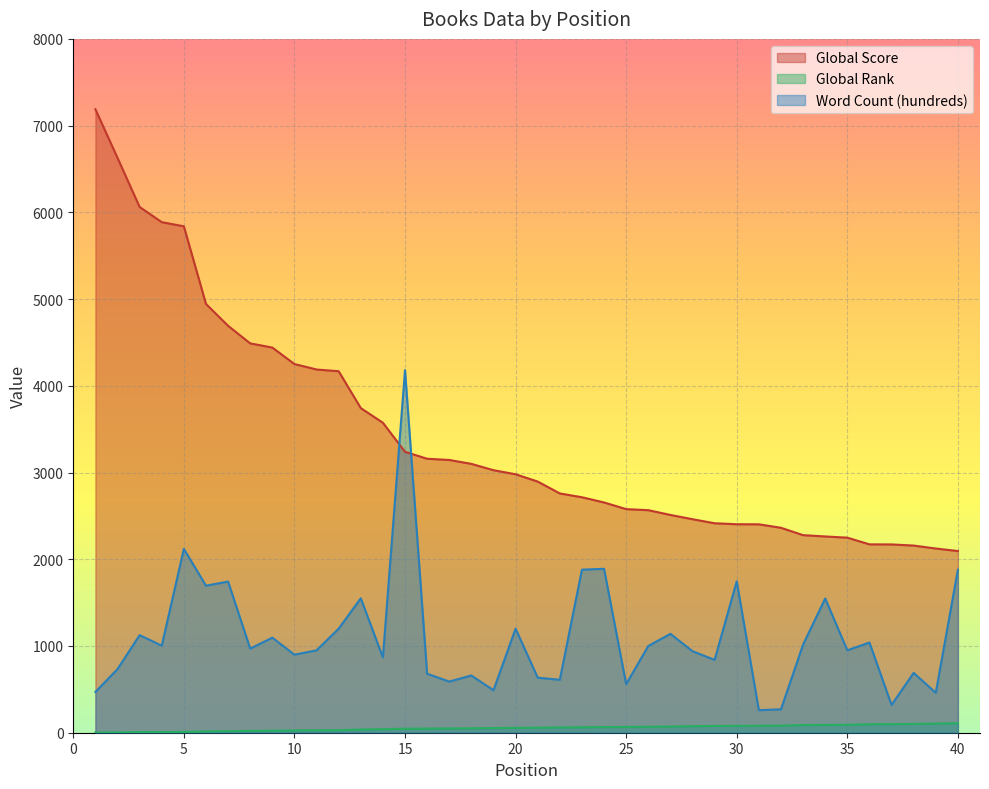

Which category has the highest value across all series?

1